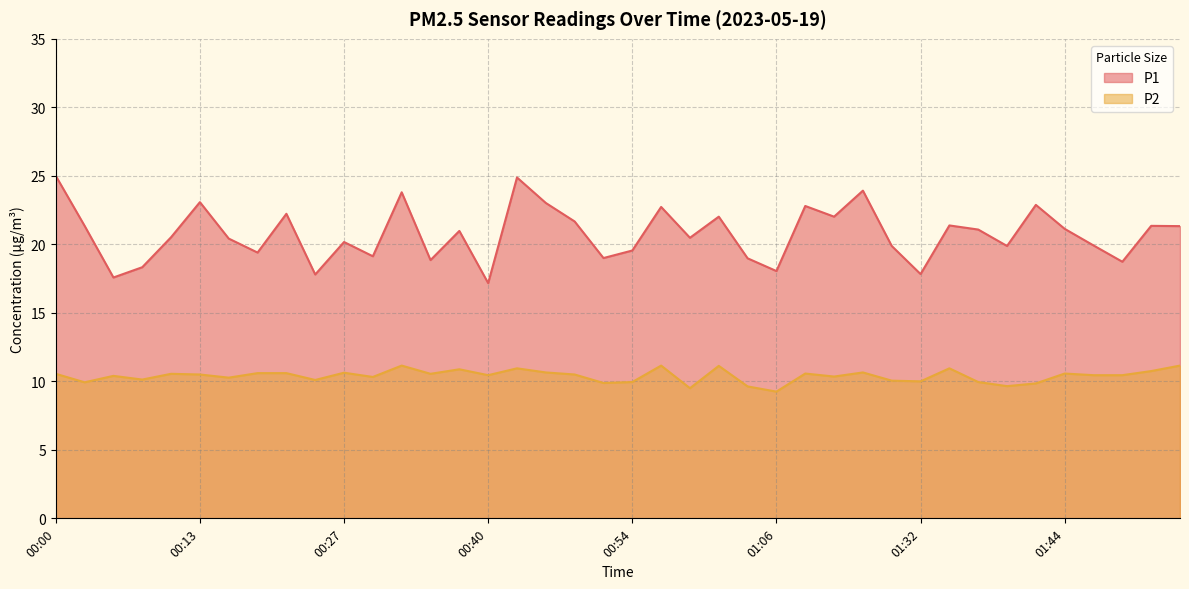

Reading left to right, transcribe all the data shown in this chart.

P1: 25.0	21.4	17.6	18.3	20.5	23.1	20.4	19.4	22.2	17.8	20.2	19.1	23.8	18.9	21.0	17.2	24.9	23.0	21.7	19.0	19.6	22.7	20.5	22.0	19.0	18.1	22.8	22.0	23.9	19.9	17.8	21.4	21.1	19.9	22.9	21.1	19.9	18.7	21.4	21.3
P2: 10.6	9.9	10.4	10.1	10.6	10.5	10.3	10.6	10.6	10.1	10.6	10.3	11.2	10.6	10.9	10.4	10.9	10.7	10.5	9.9	9.9	11.2	9.5	11.1	9.6	9.2	10.6	10.3	10.7	10.1	10.0	10.9	9.9	9.7	9.8	10.6	10.4	10.4	10.8	11.2